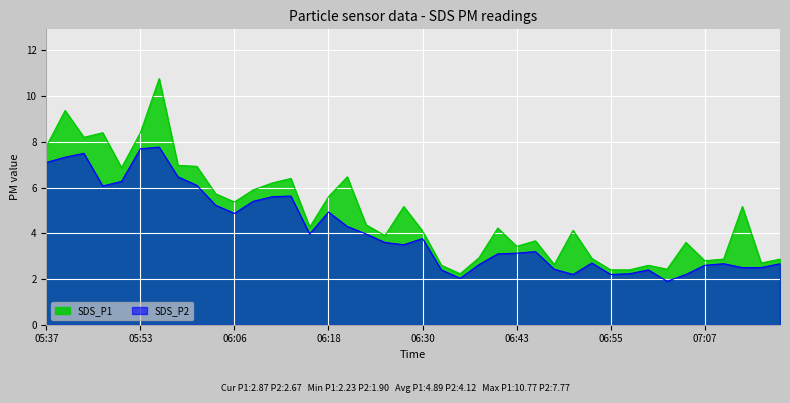

What is the smallest value displayed?

1.9